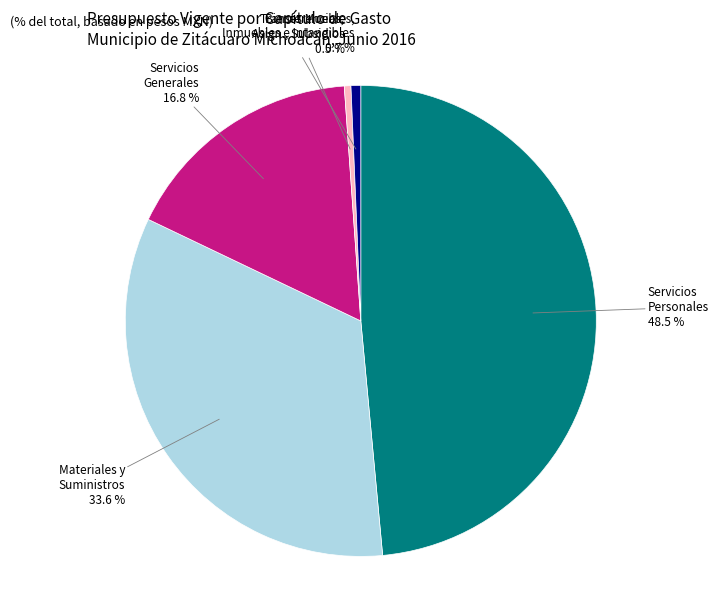

Rank the categories by value from highest to lowest.

Servicios Personales, Materiales y Suministros, Servicios Generales, Bienes Muebles, Inmuebles e Intangibles, Transferencias, Asign., Subsidios